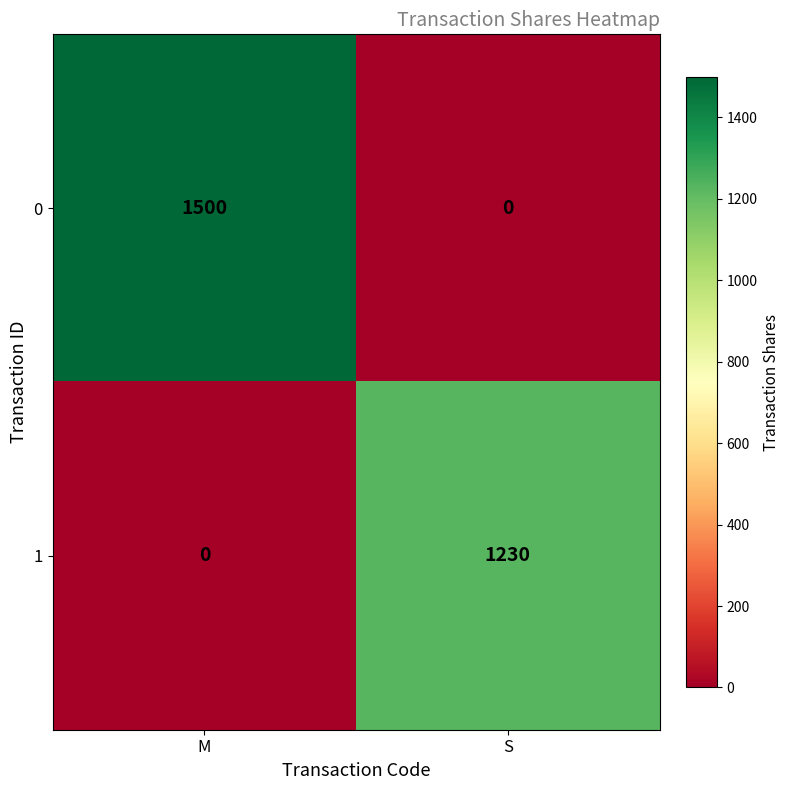

At which label is 1 closest to 615?

M